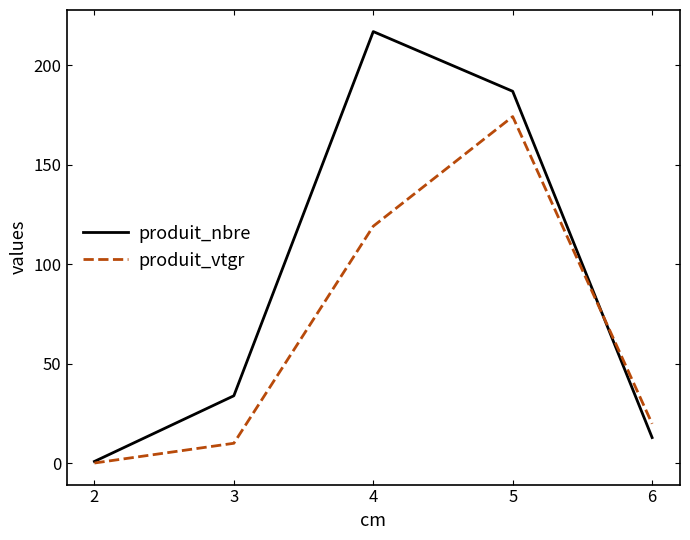

True or false: produit_vtgr has a value of 39.0 at 3.

False